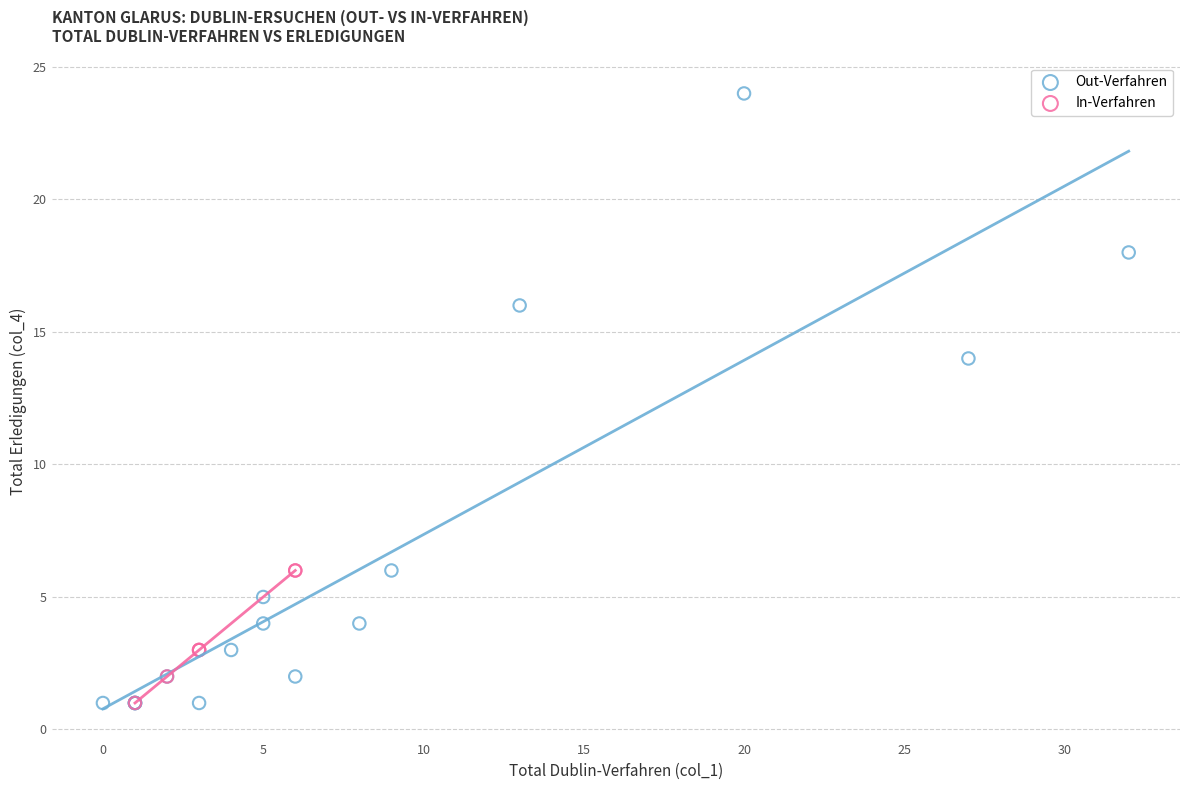

Which series contains the highest Y value?

Out-Verfahren